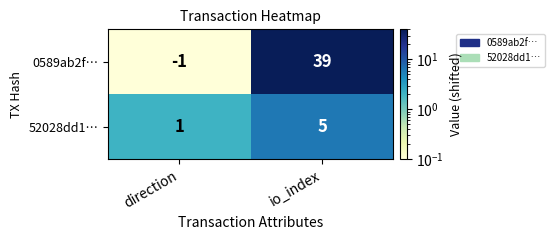

What is the difference between the 52028dd1… values at io_index and direction?

4